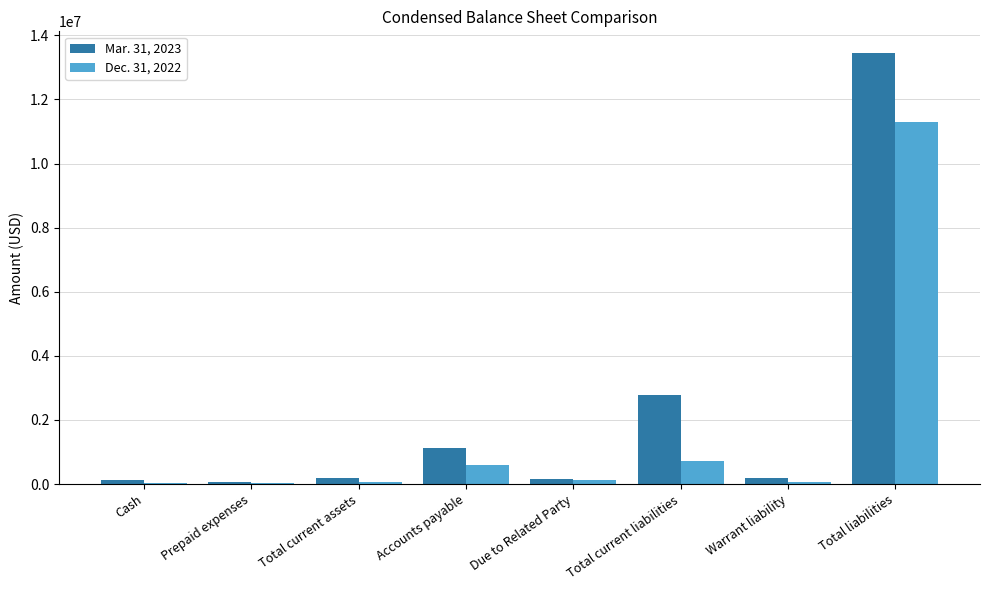

At which label does Mar. 31, 2023 reach its peak?

Total liabilities